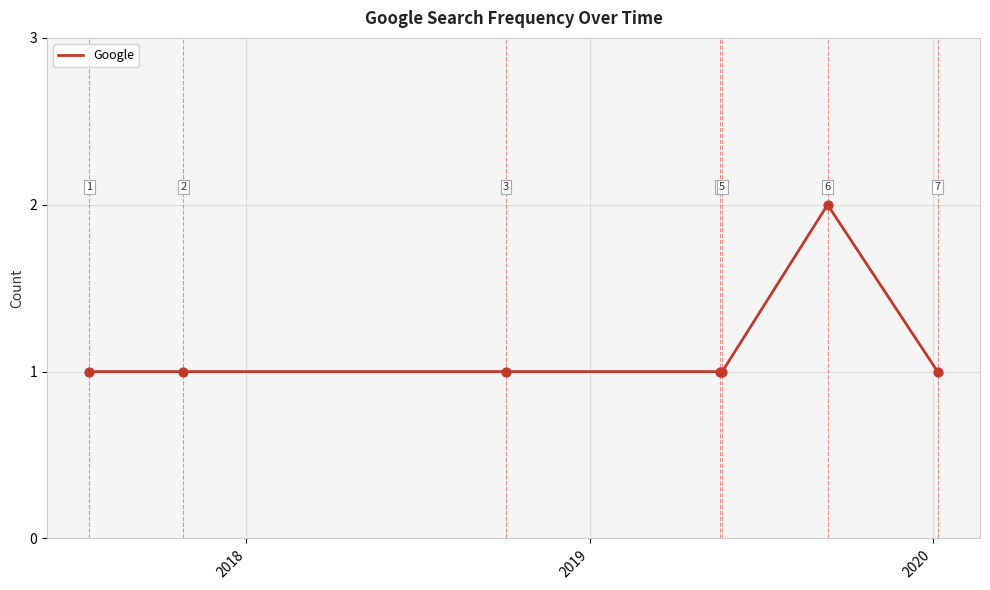

True or false: the data has more than 0 interior local peaks.

True